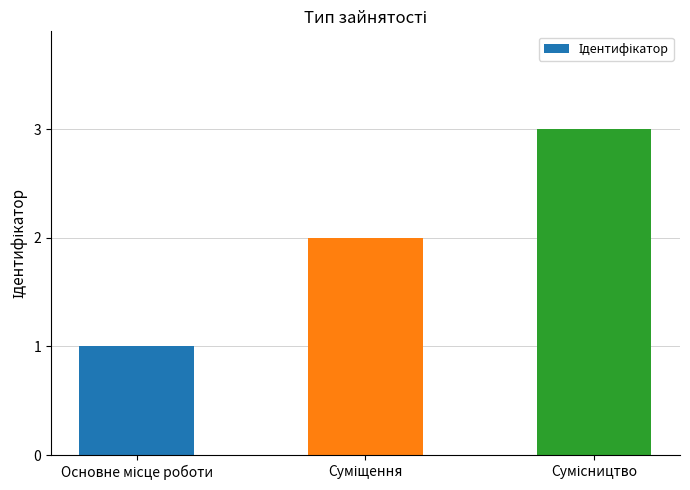

Count the number of data series in this chart.

1